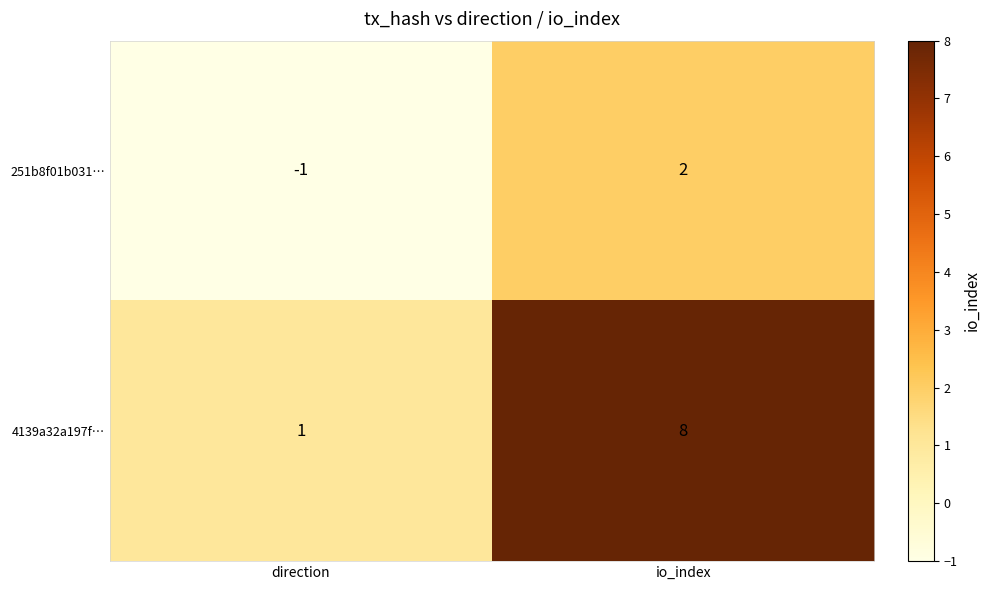

Which series has the largest total across all categories?

4139a32a197f…